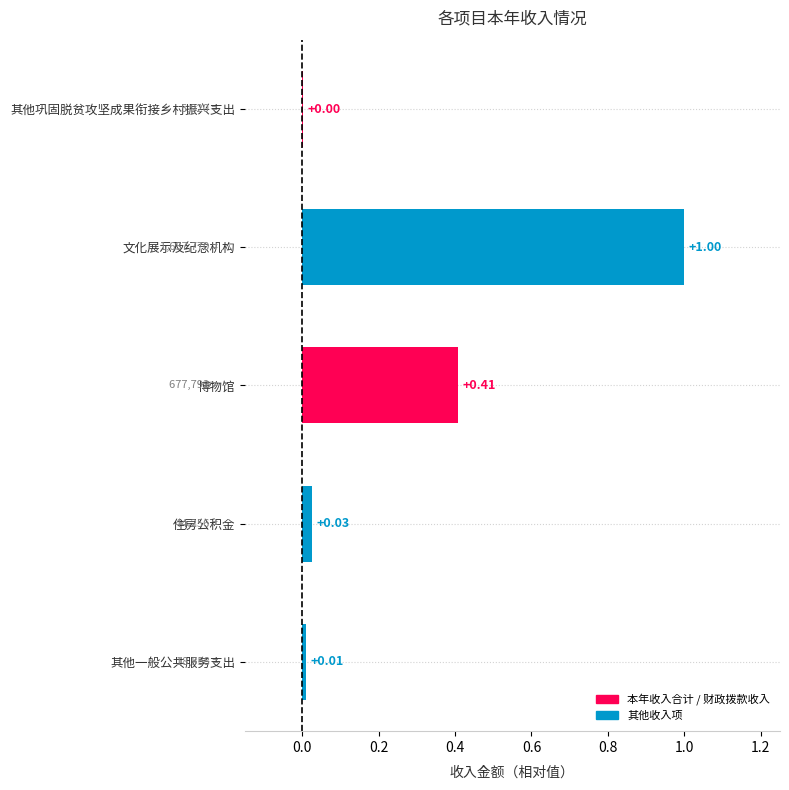

At which category does the chart reach its peak across all series?

文化展示及纪念机构